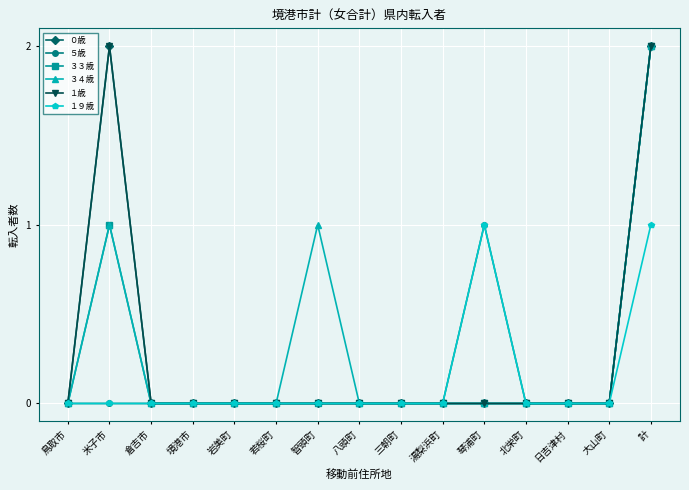

At 境港市, list the series in order from smallest to largest.

０歳, ５歳, ３３歳, ３４歳, １歳, １９歳